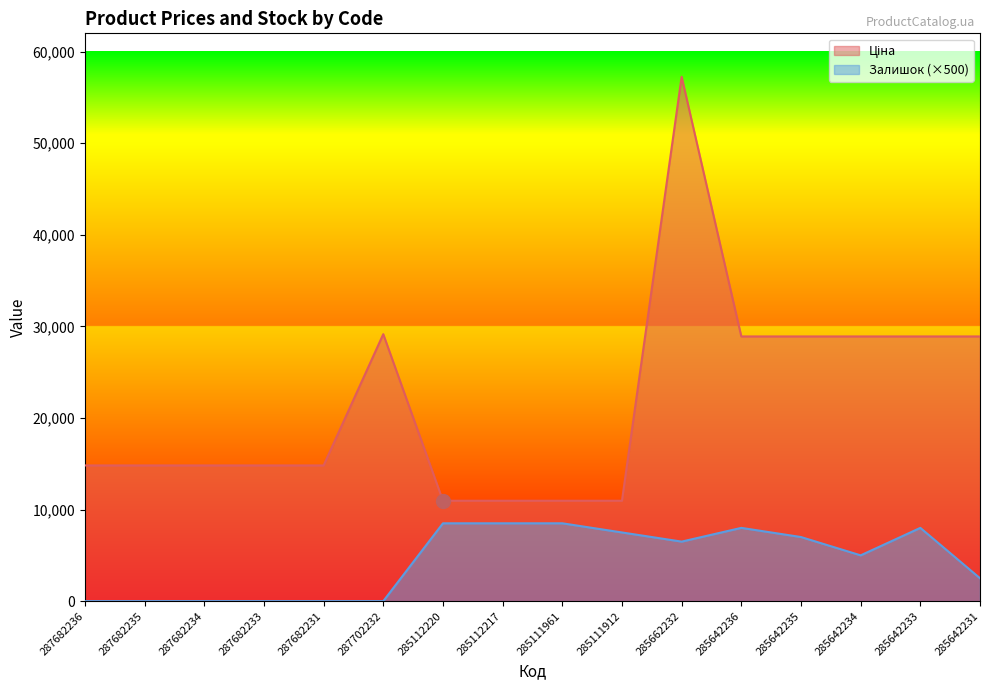

List the labels in order of Ціна value, largest first.

285662232, 287702232, 285642236, 285642235, 285642234, 285642233, 285642231, 287682236, 287682235, 287682234, 287682233, 287682231, 285112220, 285112217, 285111961, 285111912